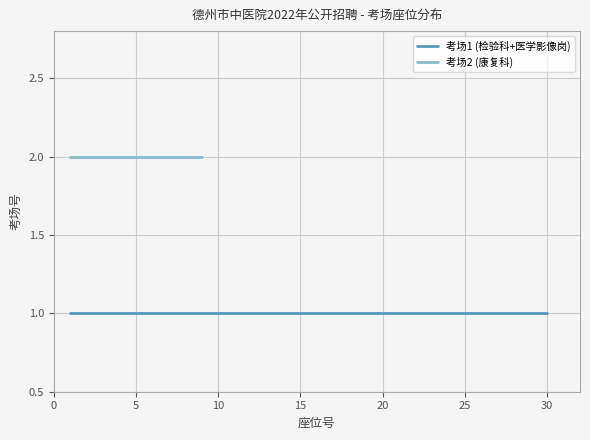

True or false: the data shows 1 at 医学影像岗.

True